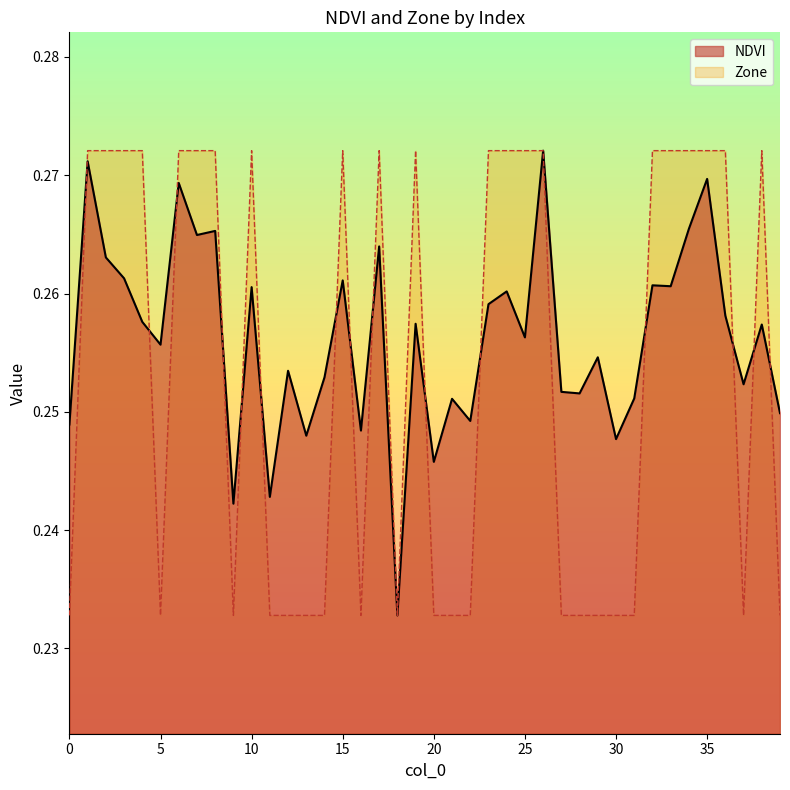

The Zone series shows 0.3 at 3. True or false?

True